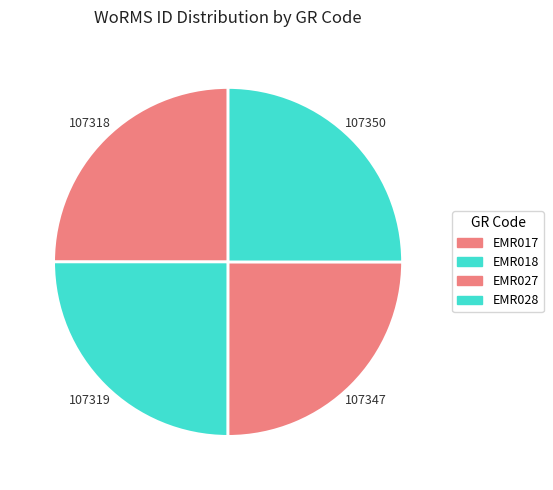

How many segments does this pie chart have?

4